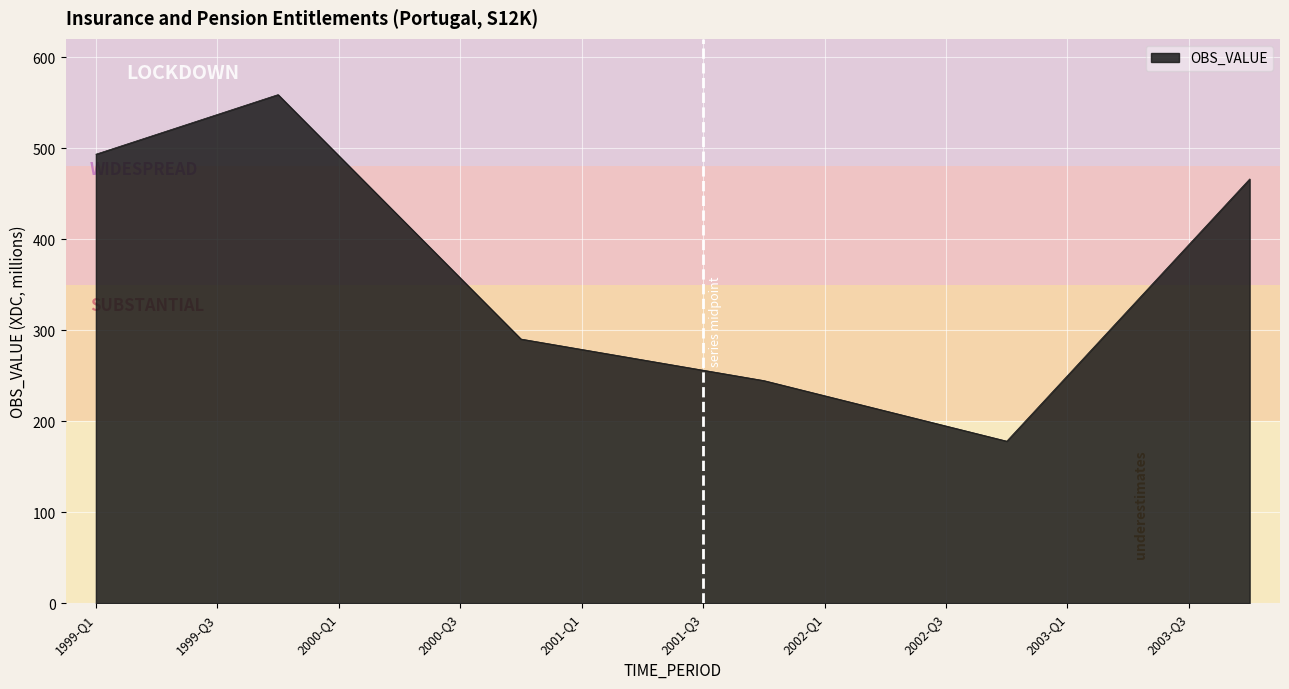

What is the sum of all values?

6958.0